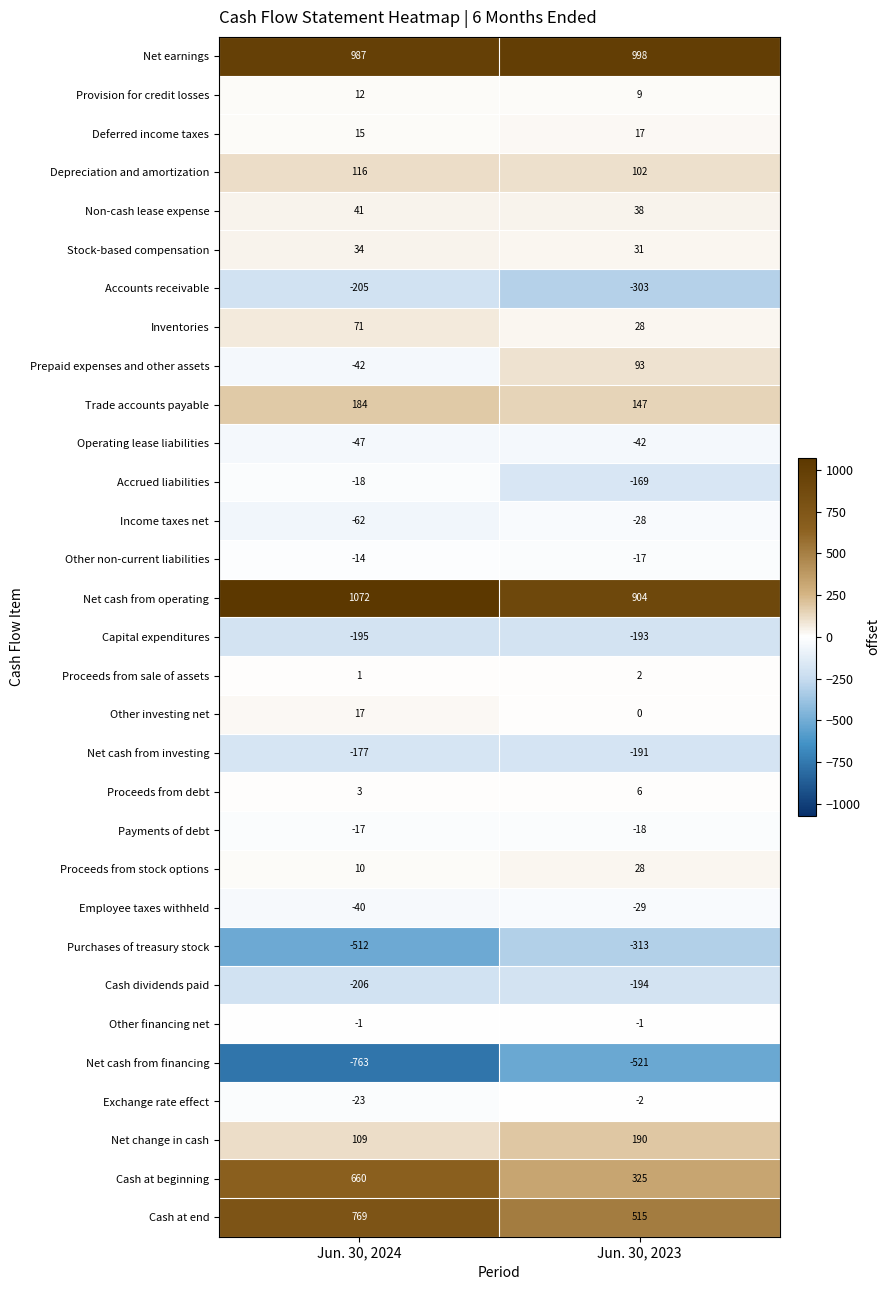

Which category has the lowest value across all series?

Jun. 30, 2024